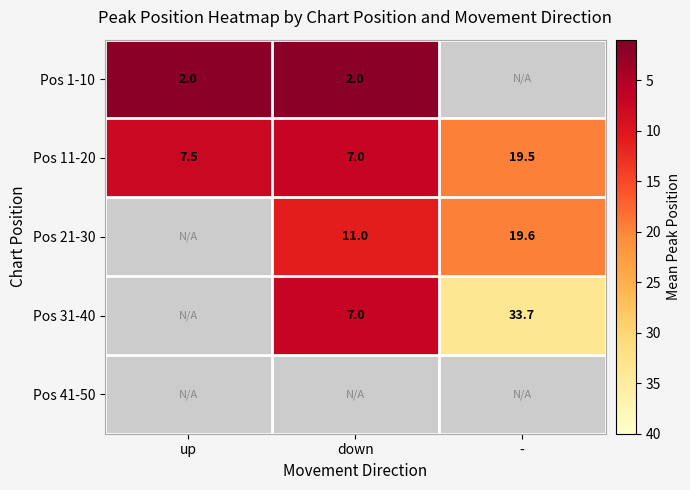

Read the Pos 11-20 value at up.

7.5